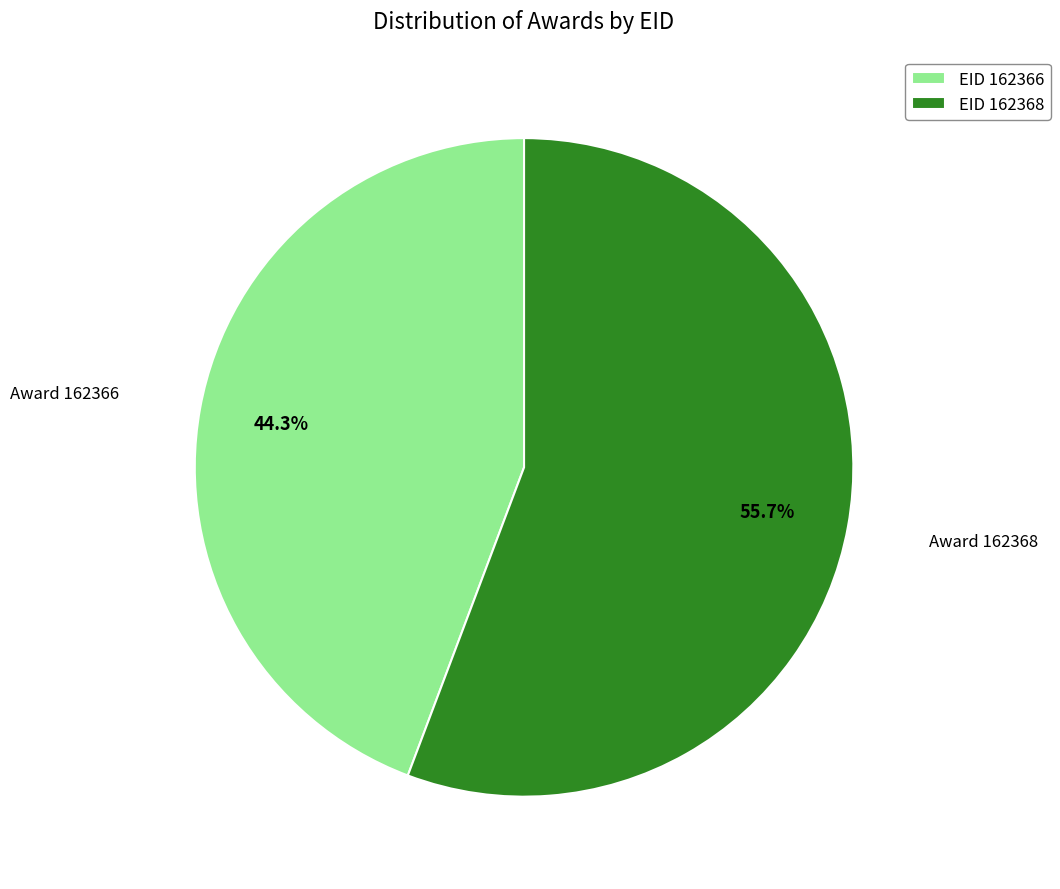

To the nearest percent, what is the average slice percentage?

50%